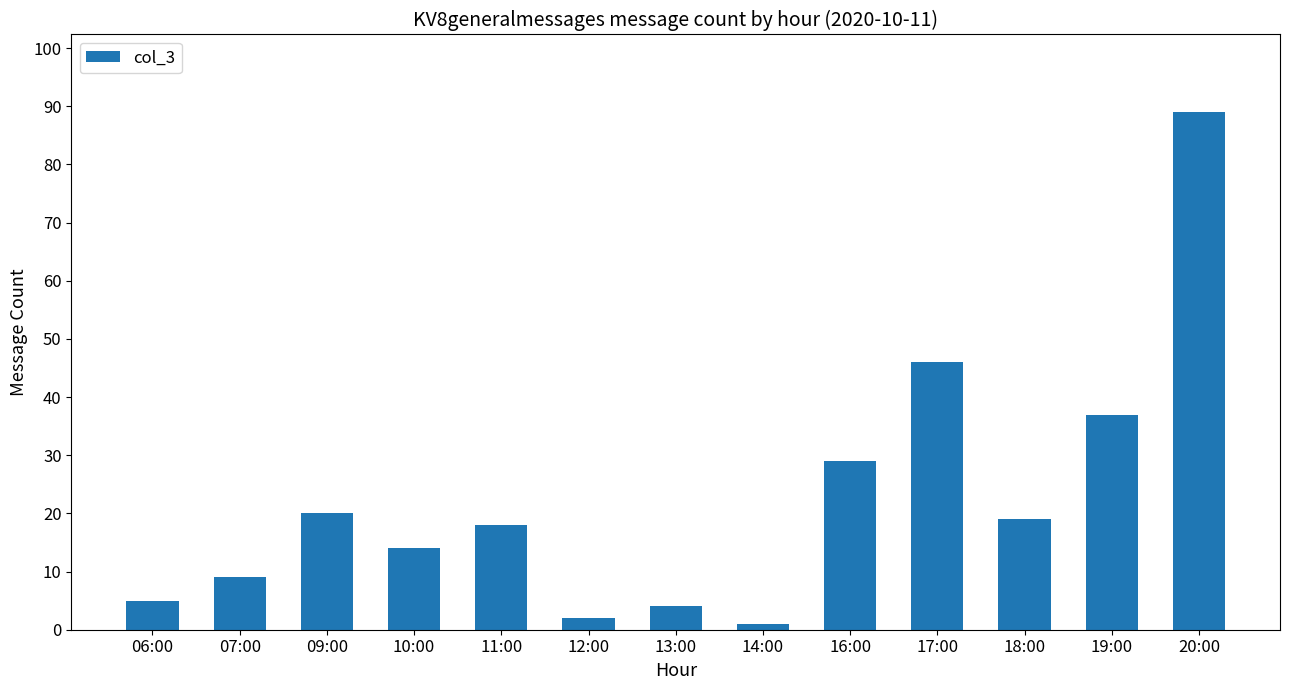

The chart shows a value of 13 at 19:00. True or false?

False